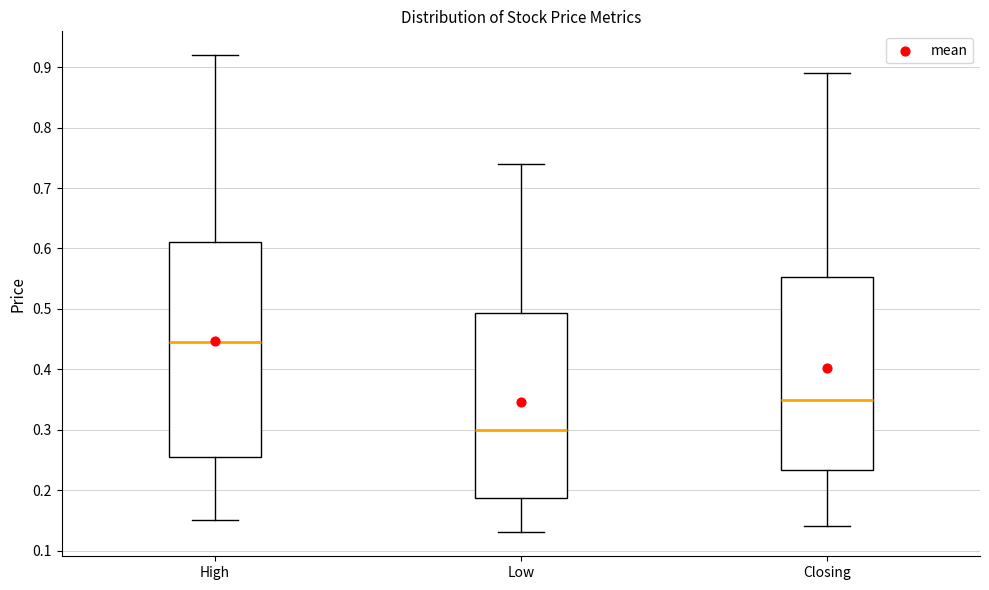

Reading left to right, read every box against the y-axis: the position of its median line, the range the box covers, and the ends of its whiskers. The values are not printed on the chart, so give them approximately, as read against the axis.

High: median 0.45, box 0.26 to 0.61, whiskers 0.15 to 0.92
Low: median 0.30, box 0.19 to 0.49, whiskers 0.13 to 0.74
Closing: median 0.35, box 0.23 to 0.55, whiskers 0.14 to 0.89